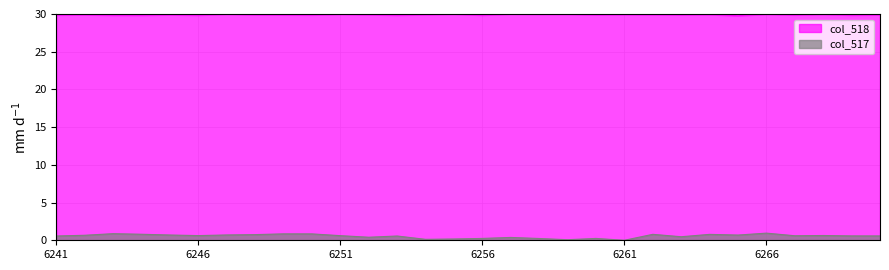

Reading left to right, what are all the values shown in this chart?

29.9	29.9	29.8	29.8	29.9	29.9	30.0	29.9	29.9	29.9	30.0	29.9	29.9	29.9	30.0	29.9	30.0	30.0	30.0	29.9	29.9	29.9	29.9	29.9	29.8	30.0	29.9	30.0	29.9	29.9